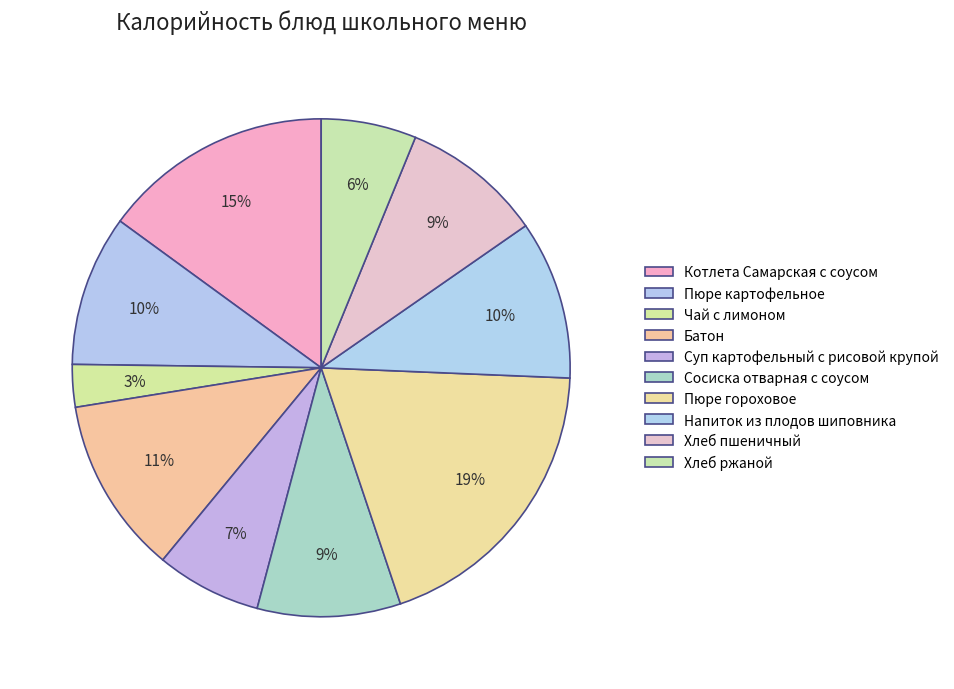

How many slices are in this pie chart?

10